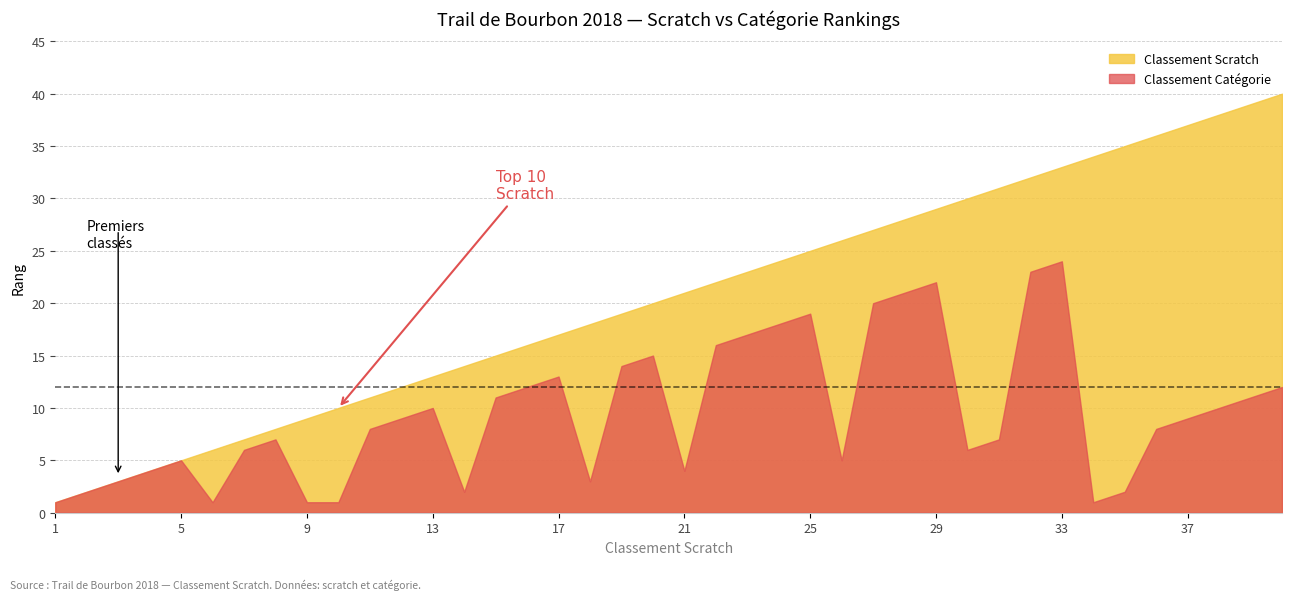

What is the spread (max minus min) of values at 26?

21